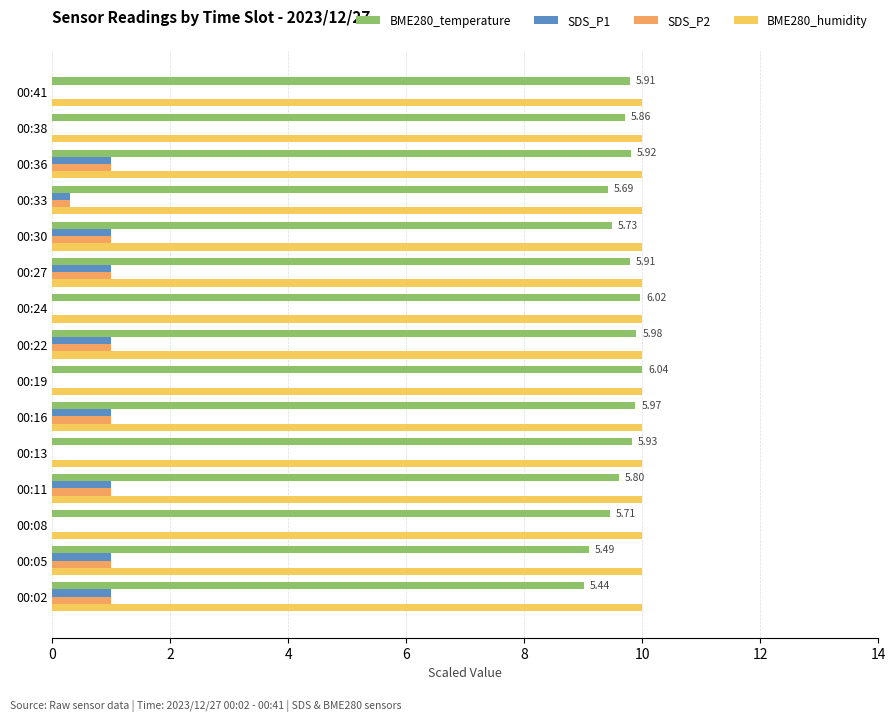

What is the total value across all series at 00:16?

21.9